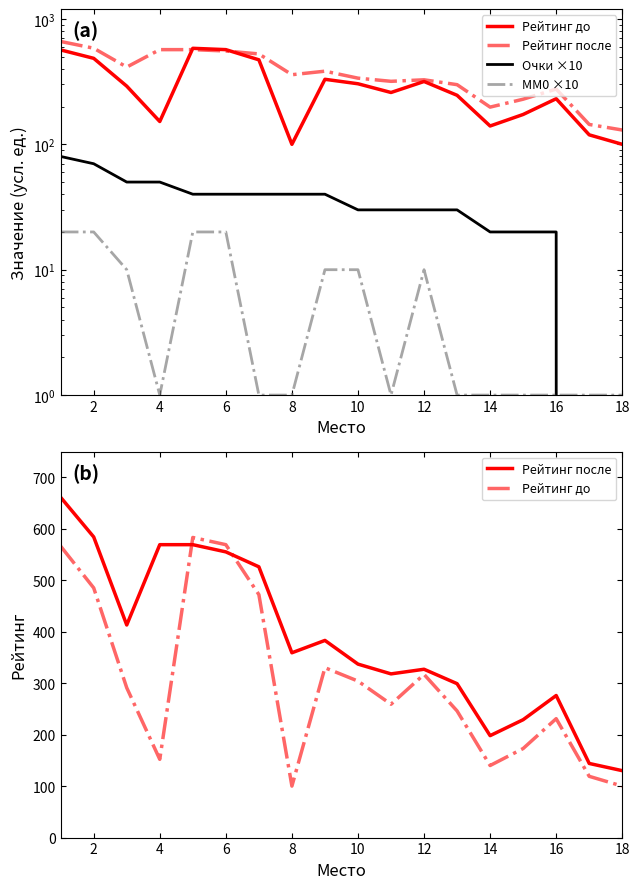

What is the difference between the maximum and minimum values in the Рейтинг после series?

531